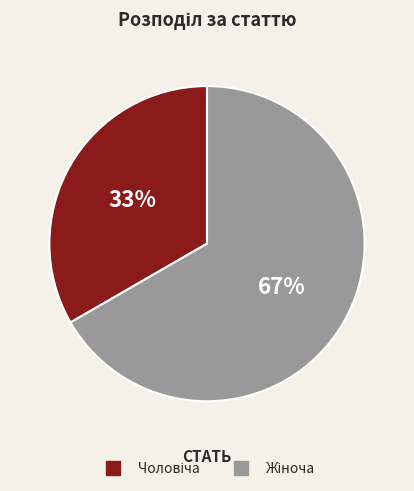

Is there a majority slice in this chart?

Yes